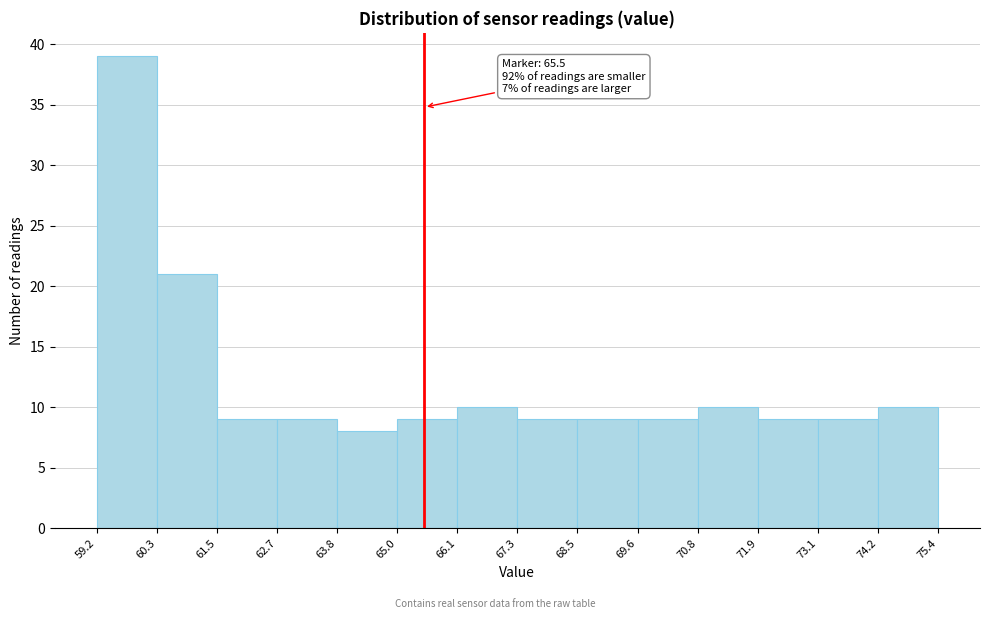

Which range on the x-axis has the tallest bar?

59.2 to 60.3